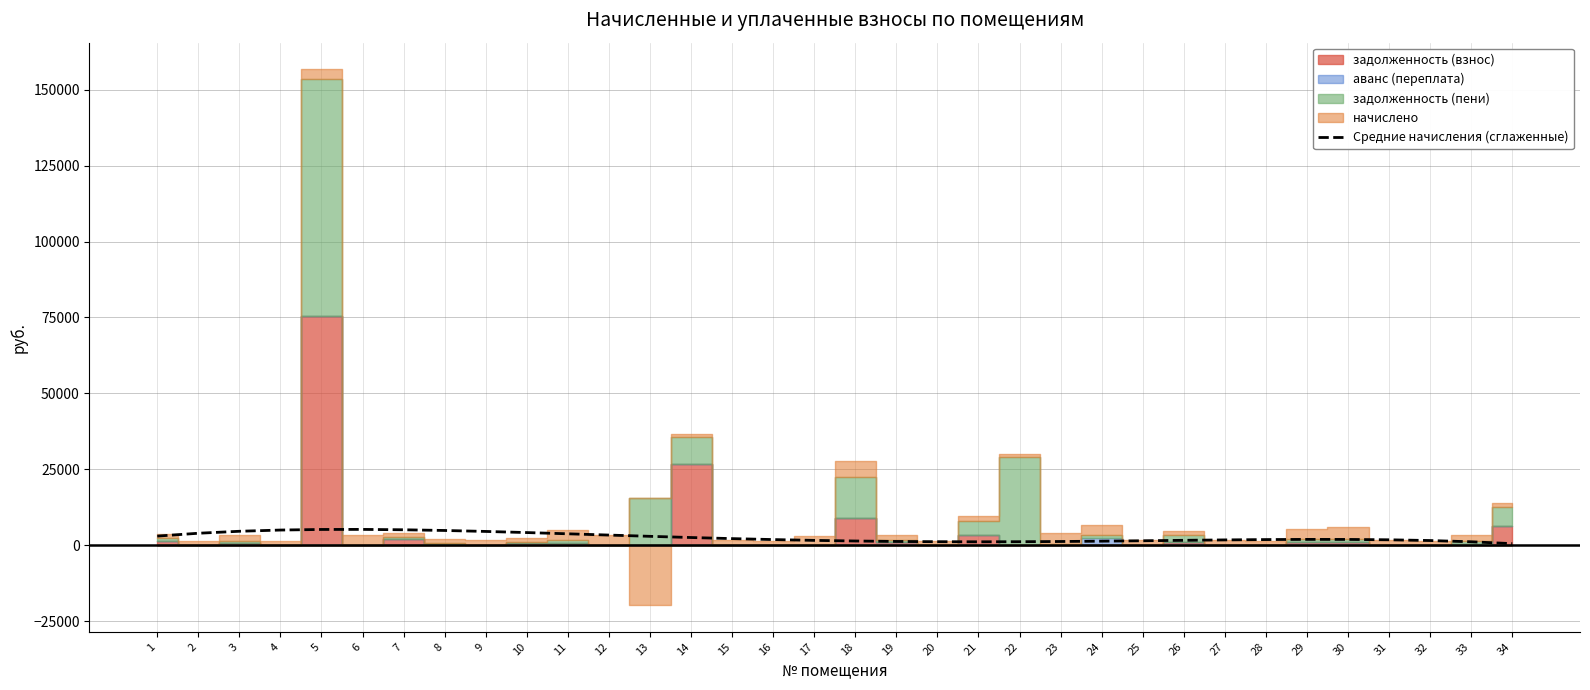

What is the difference between the maximum and minimum values?

4690.1